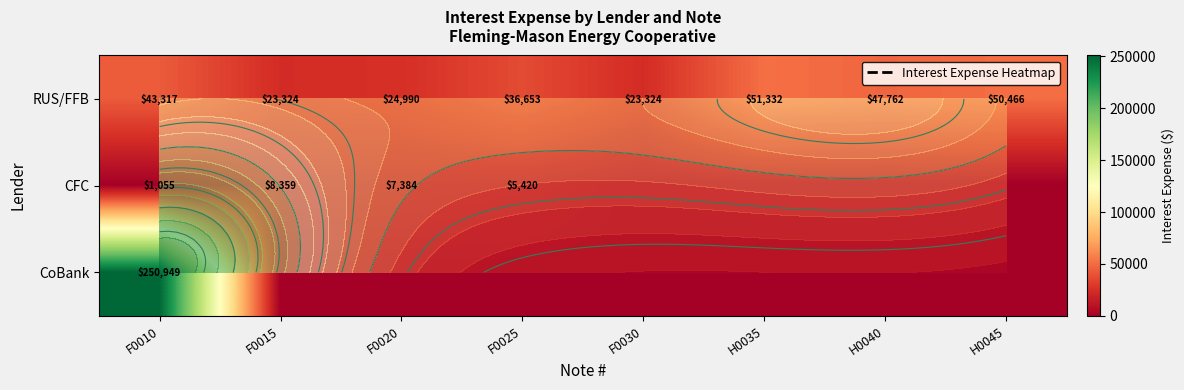

Rank the series at F0025 from lowest to highest value.

CoBank, CFC, RUS/FFB